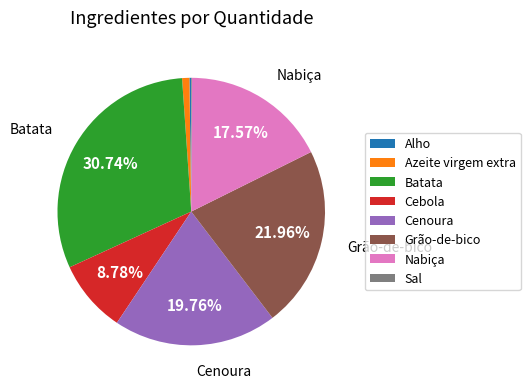

Do Azeite virgem extra and Batata together represent more than half of the pie?

No